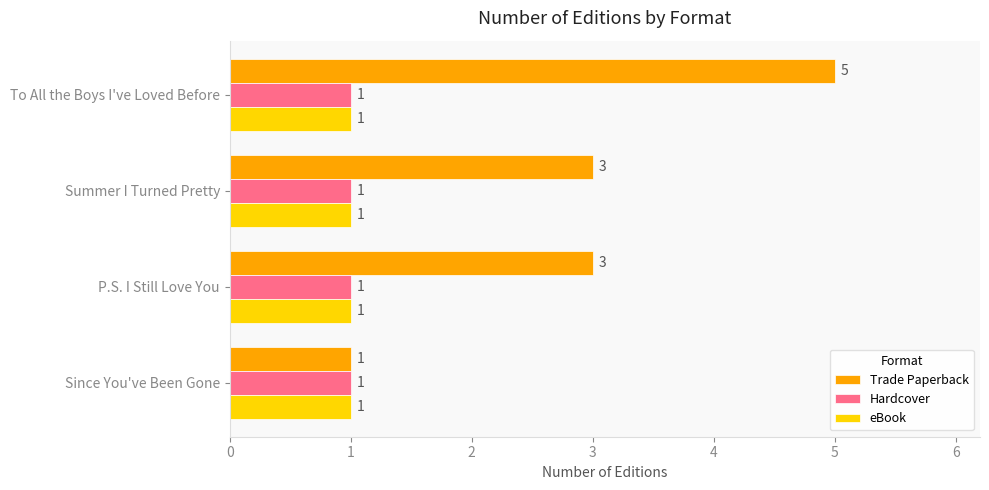

What is the sum of all Trade Paperback values?

12